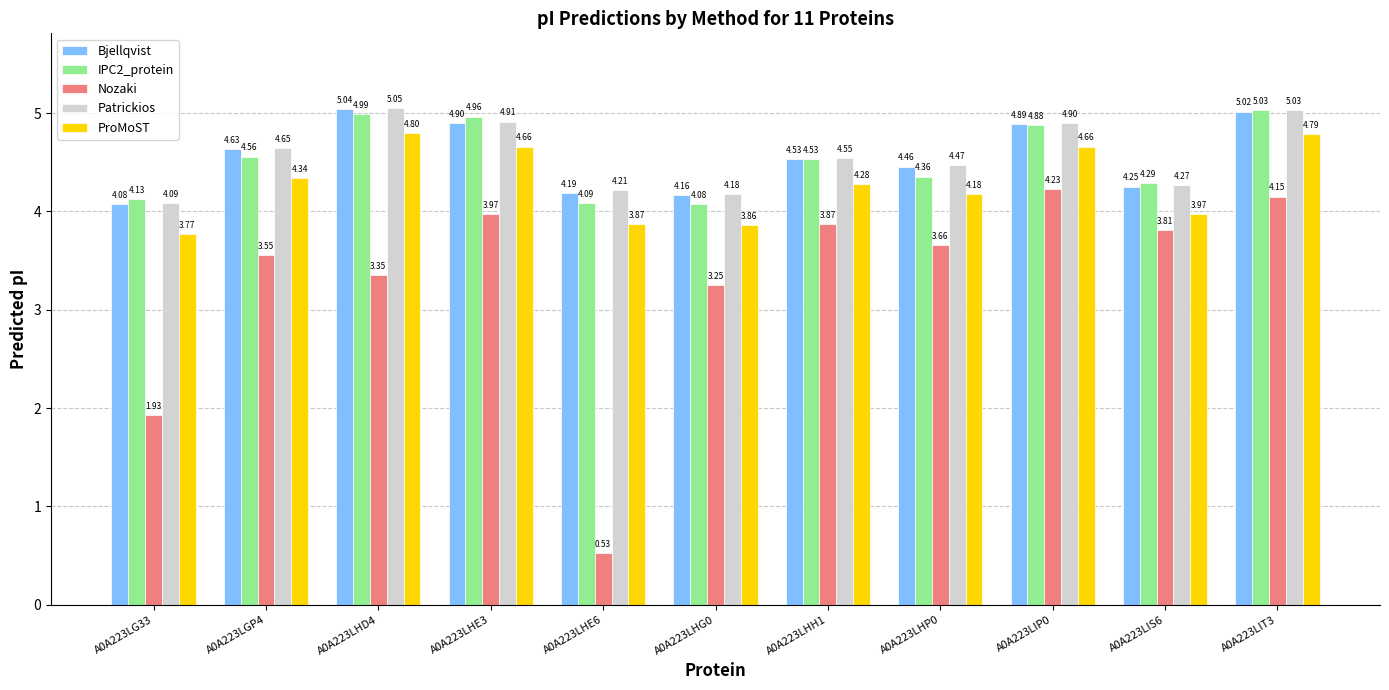

Where does the ProMoST series first go above 4?

A0A223LGP4